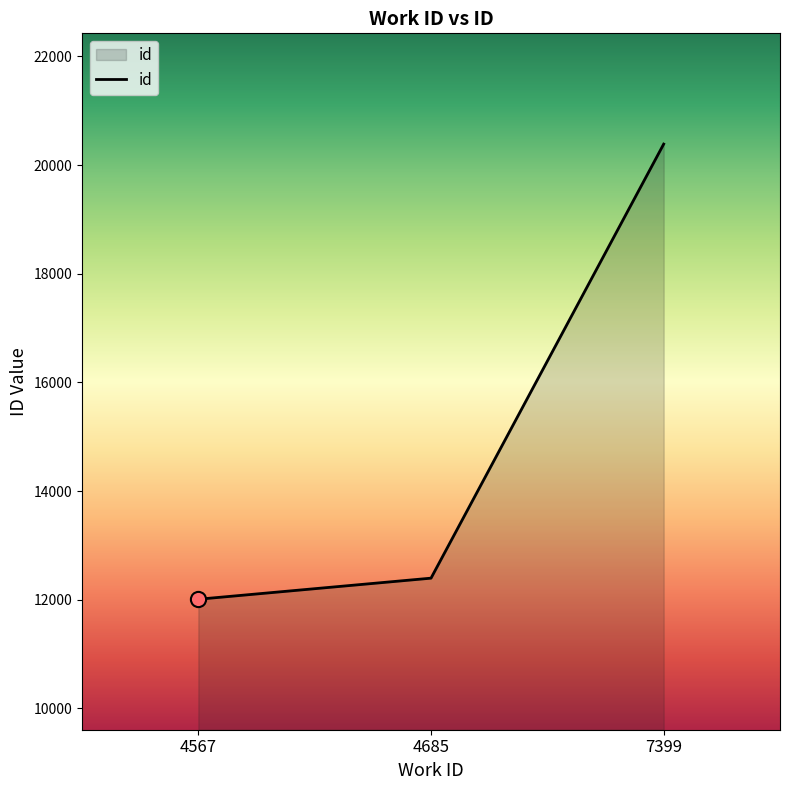

What is the change in value from 4567 to 7399?

+8378